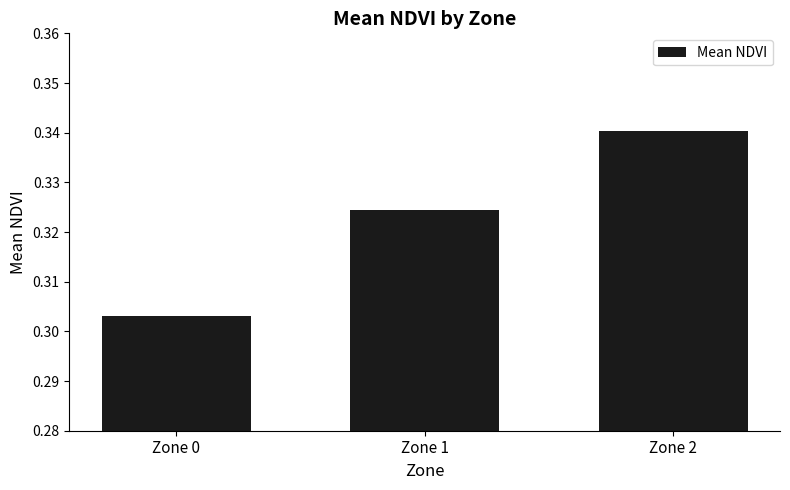

The value at Zone 2 is 0.5. True or false?

False